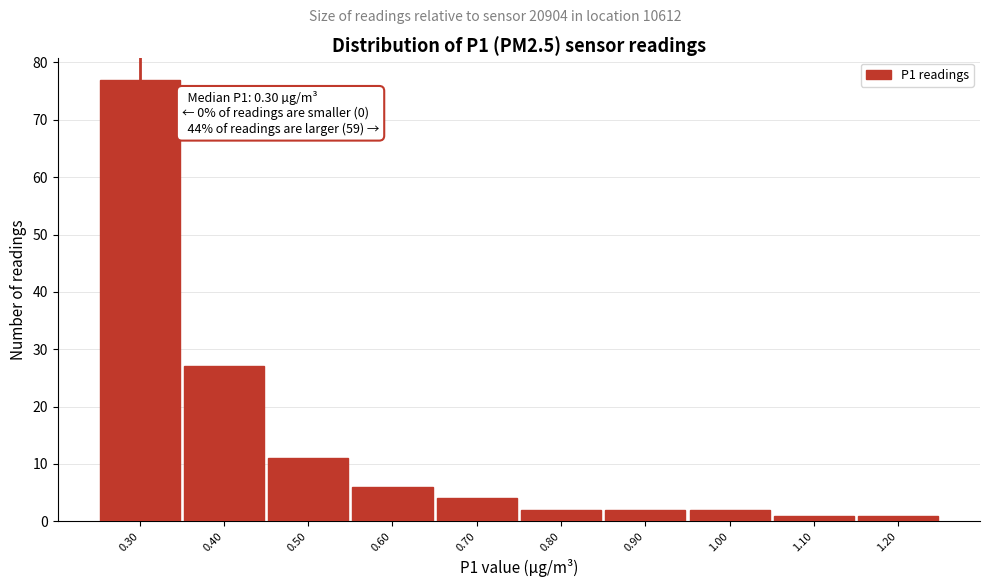

Over which range of the x-axis is the bar tallest?

0.25 to 0.35